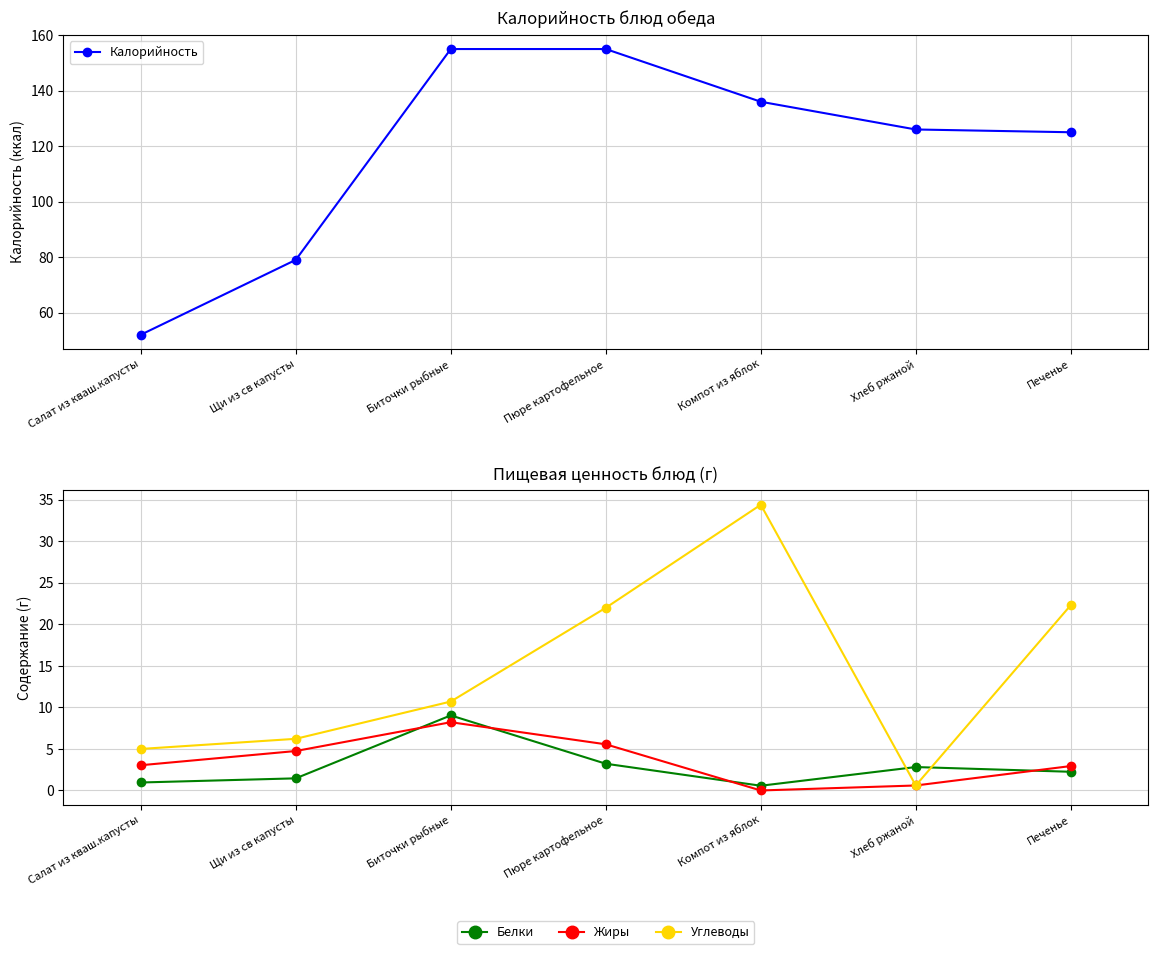

The Калорийность series shows 50.4 at Компот из яблок. True or false?

False